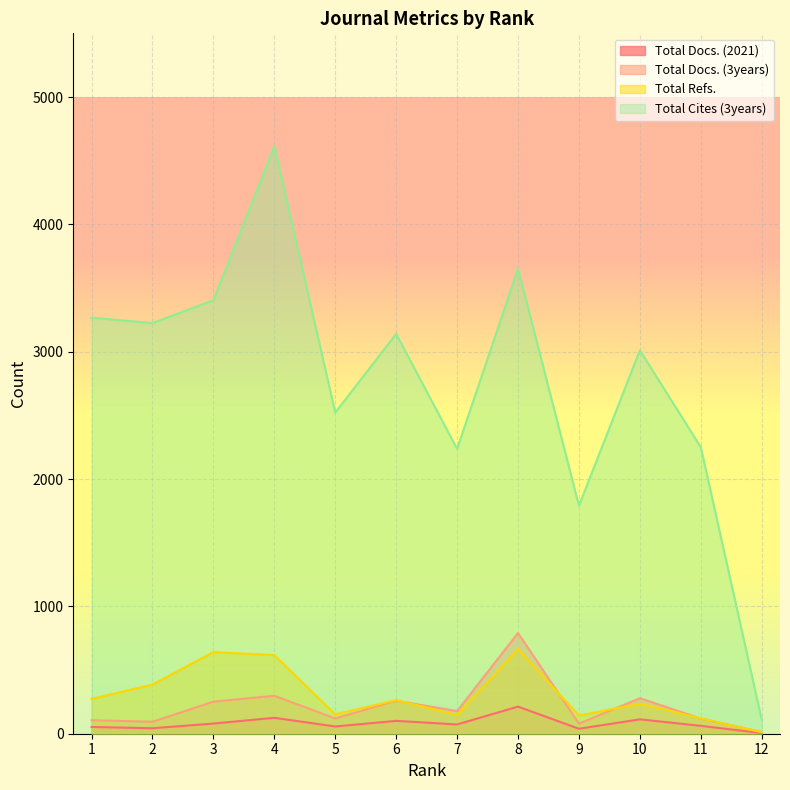

Reading left to right, extract all data points from this chart.

Total Docs. (2021): 53	43	80	125	57	101	73	213	39	113	62	5
Total Docs. (3years): 106	94	252	298	120	259	178	791	79	279	119	13
Total Refs.: 274	386	641	617	152	264	146	665	143	236	121	12
Total Cites (3years): 3267	3225	3404	4614	2522	3140	2237	3651	1790	3011	2250	110